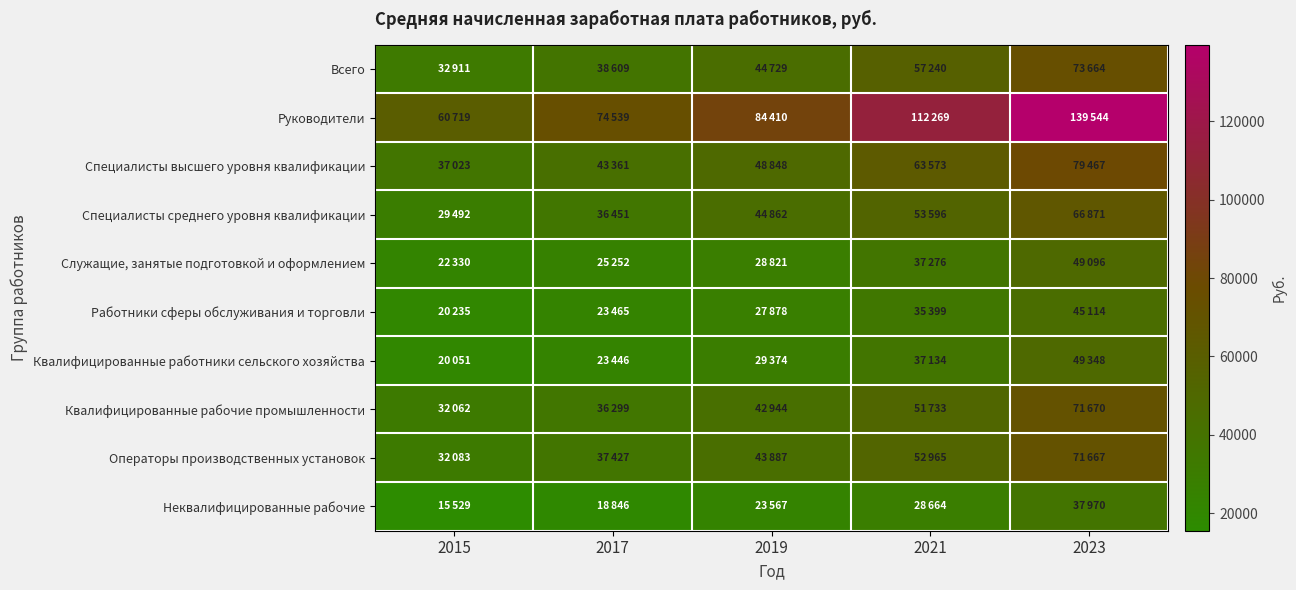

Reading left to right, transcribe all the data shown in this chart.

Всего: 2015=32911	2017=38609	2019=44729	2021=57240	2023=73664
Руководители: 2015=60719	2017=74539	2019=84410	2021=112269	2023=139544
Специалисты высшего уровня квалификации: 2015=37023	2017=43361	2019=48848	2021=63573	2023=79467
Специалисты среднего уровня квалификации: 2015=29492	2017=36451	2019=44862	2021=53596	2023=66871
Служащие, занятые подготовкой и оформлением: 2015=22330	2017=25252	2019=28821	2021=37276	2023=49096
Работники сферы обслуживания и торговли: 2015=20235	2017=23465	2019=27878	2021=35399	2023=45114
Квалифицированные работники сельского хозяйства: 2015=20051	2017=23446	2019=29374	2021=37134	2023=49348
Квалифицированные рабочие промышленности: 2015=32062	2017=36299	2019=42944	2021=51733	2023=71670
Операторы производственных установок: 2015=32083	2017=37427	2019=43887	2021=52965	2023=71667
Неквалифицированные рабочие: 2015=15529	2017=18846	2019=23567	2021=28664	2023=37970